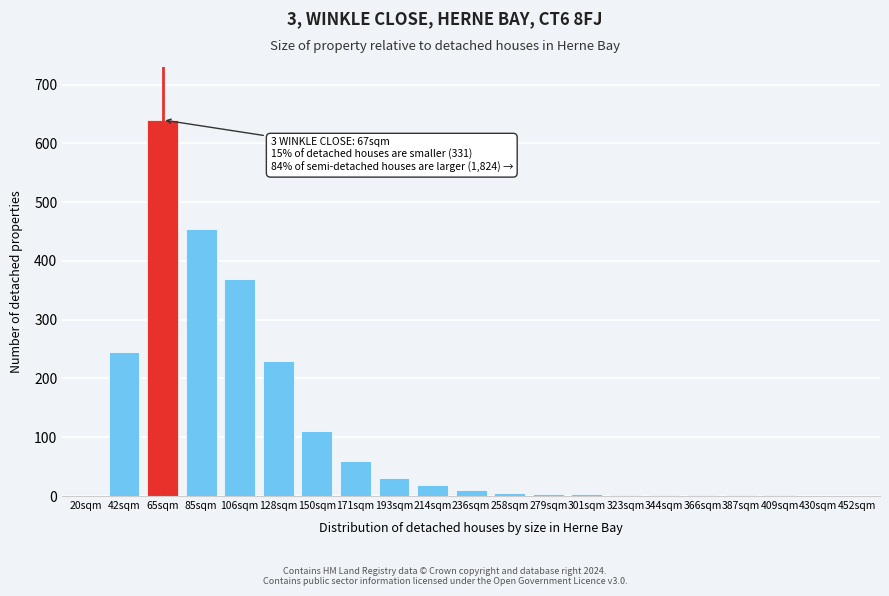

The value at 85sqm is 455. True or false?

True